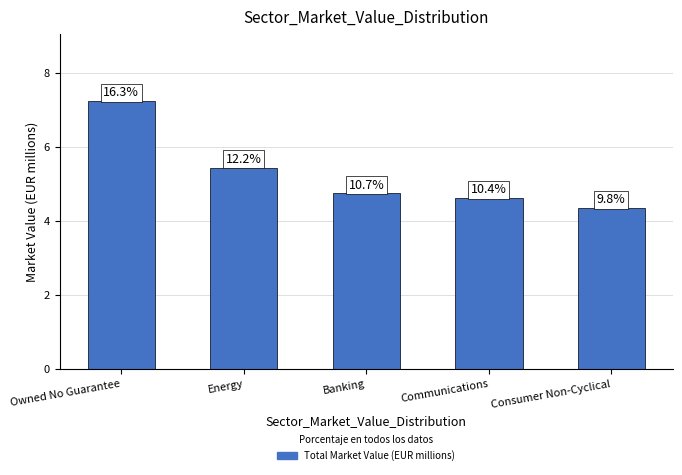

How many bars are there in total?

5